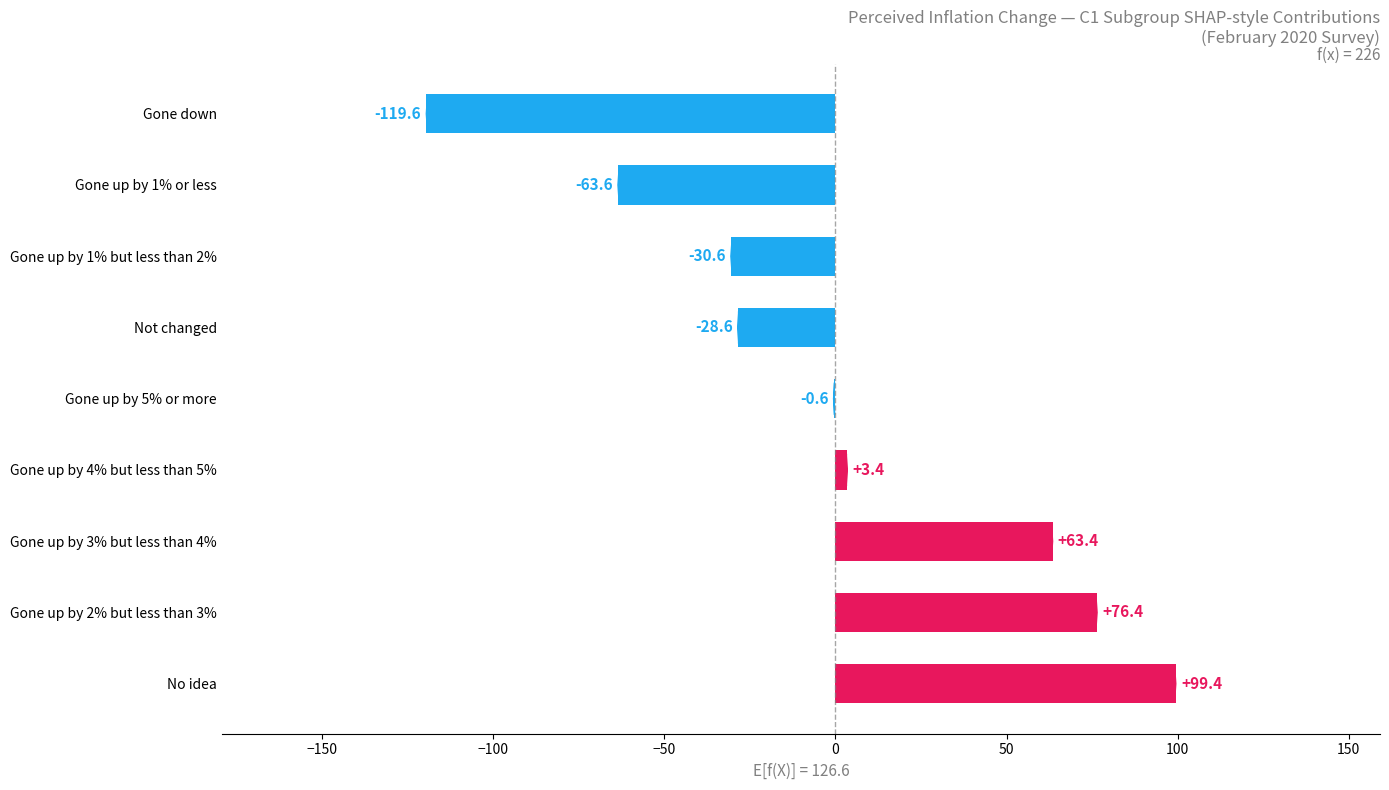

Reading top to bottom, transcribe all the data shown in this chart.

Gone down=-119.6	Gone up by 1% or less=-63.6	Gone up by 1% but less than 2%=-30.6	Not changed=-28.6	Gone up by 5% or more=-0.6	Gone up by 4% but less than 5%=3.4	Gone up by 3% but less than 4%=63.4	Gone up by 2% but less than 3%=76.4	No idea=99.4